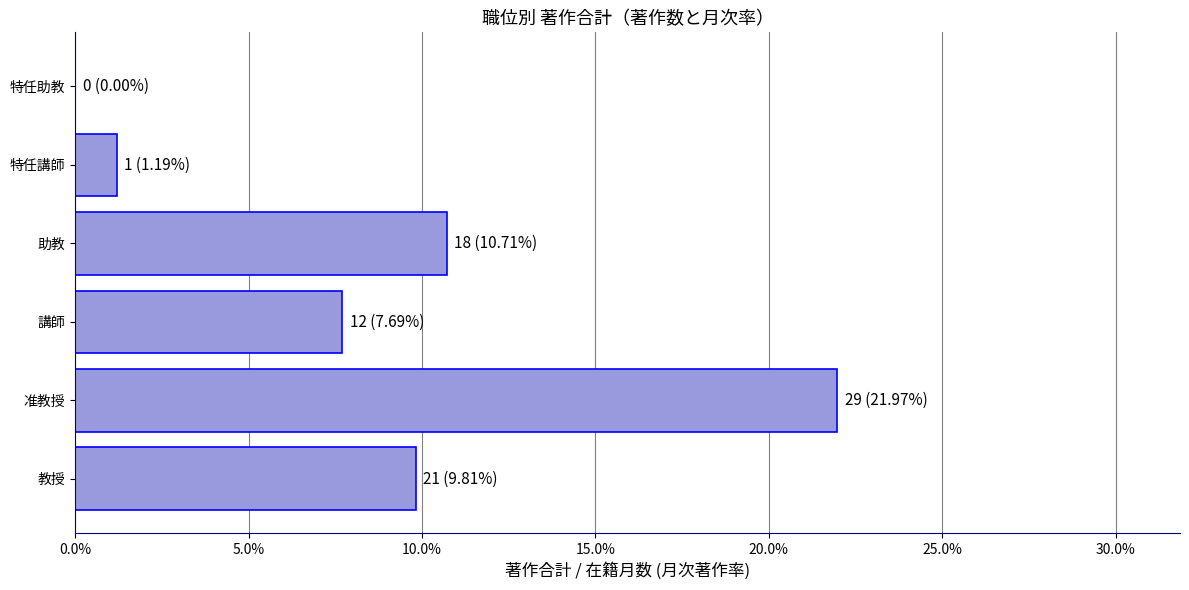

Are the bars horizontal?

Yes